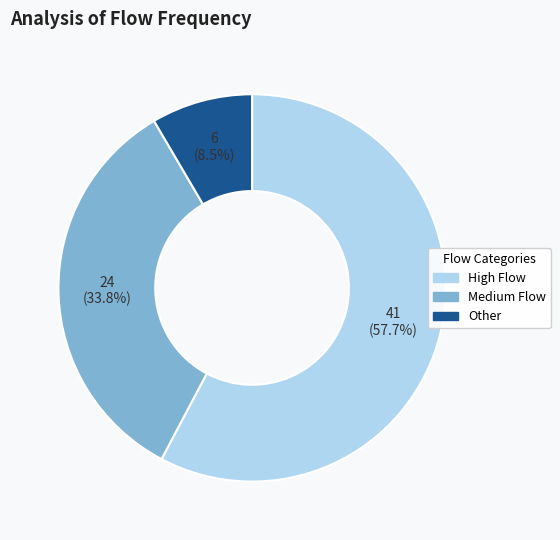

To the nearest percent, what is the average slice percentage?

33%